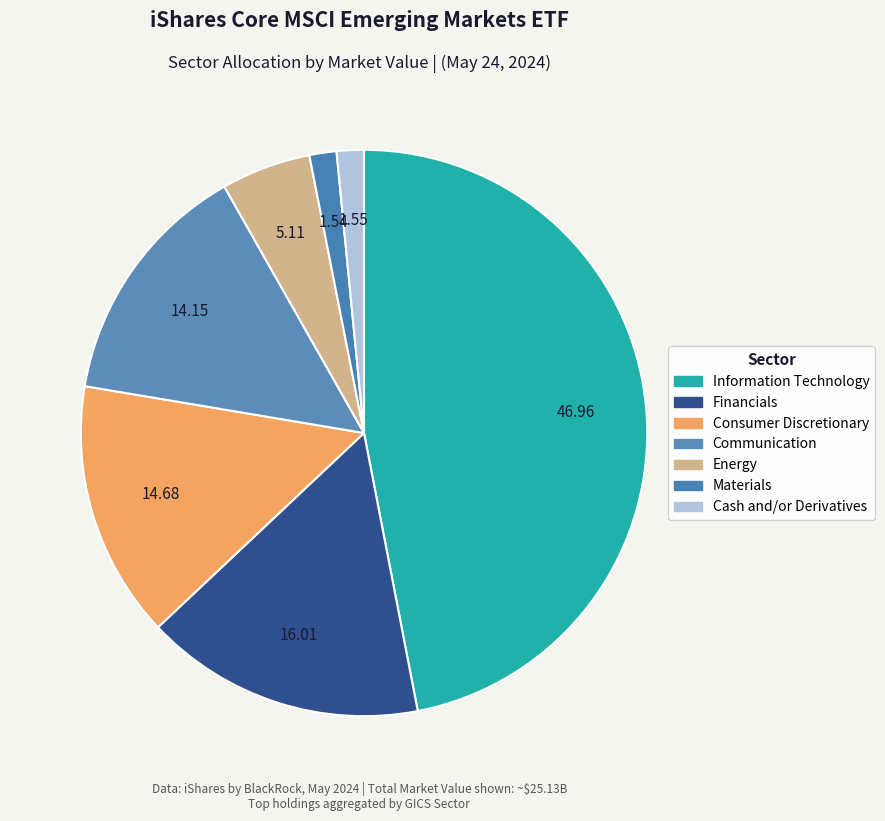

Does Financials account for over 50% of the chart?

No